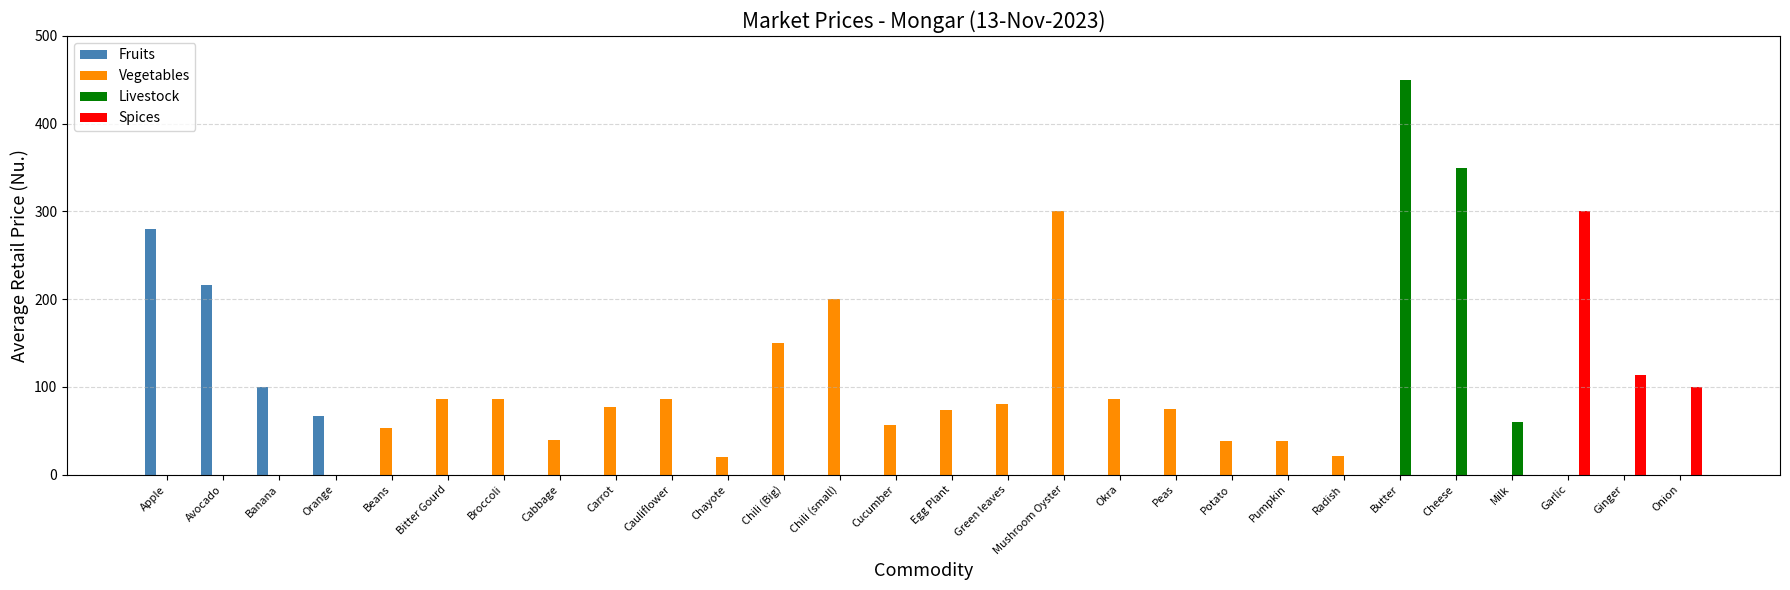

Count the number of data series in this chart.

4